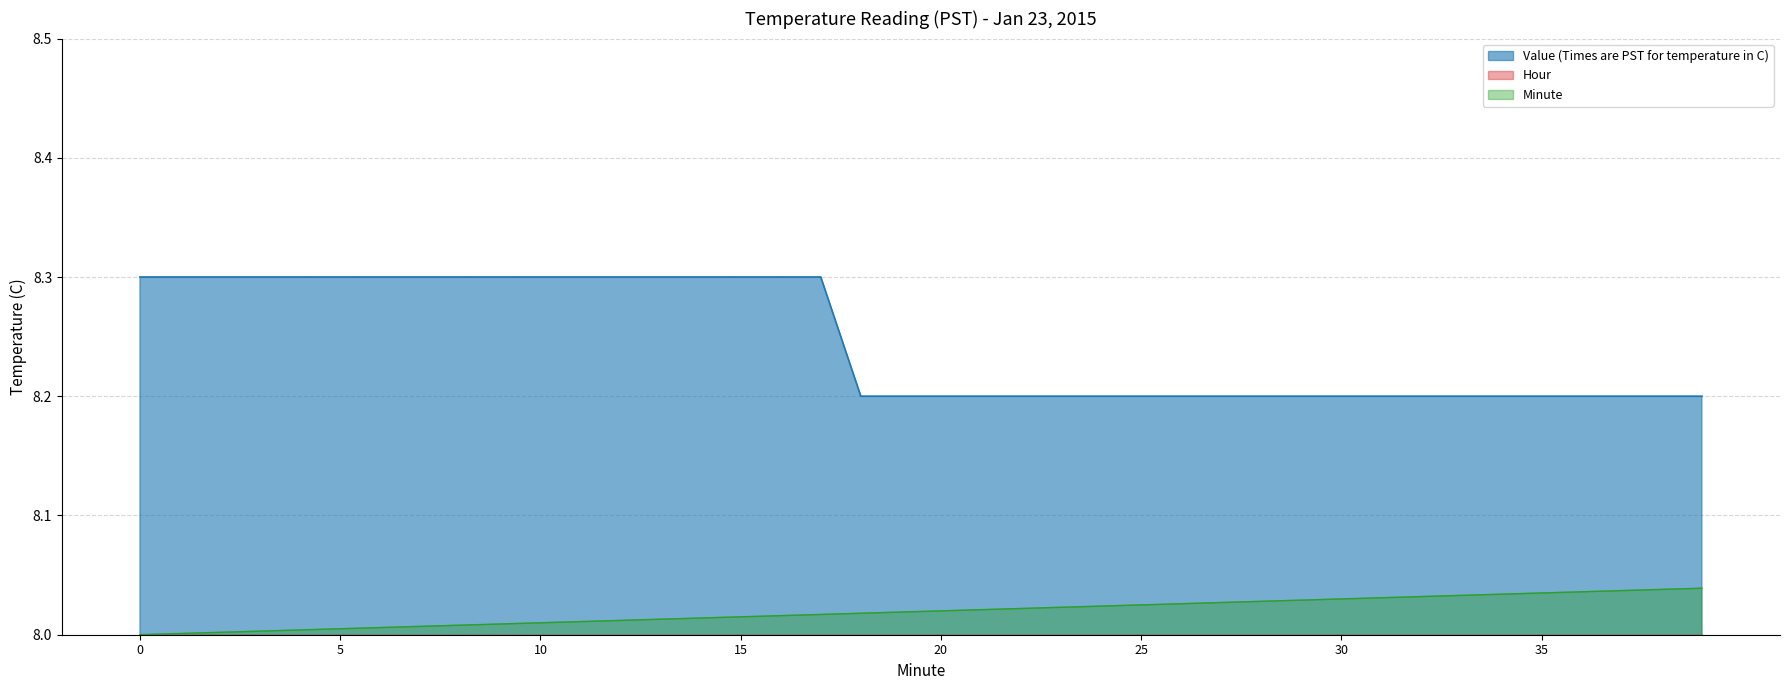

Reading right to left, what are all the values shown in this chart?

Value (Times are PST for temperature in C): 39=8.2	38=8.2	37=8.2	36=8.2	35=8.2	34=8.2	33=8.2	32=8.2	31=8.2	30=8.2	29=8.2	28=8.2	27=8.2	26=8.2	25=8.2	24=8.2	23=8.2	22=8.2	21=8.2	20=8.2	19=8.2	18=8.2	17=8.3	16=8.3	15=8.3	14=8.3	13=8.3	12=8.3	11=8.3	10=8.3	9=8.3	8=8.3	7=8.3	6=8.3	5=8.3	4=8.3	3=8.3	2=8.3	1=8.3	0=8.3
Minute: 39=8.0	38=8.0	37=8.0	36=8.0	35=8.0	34=8.0	33=8.0	32=8.0	31=8.0	30=8.0	29=8.0	28=8.0	27=8.0	26=8.0	25=8.0	24=8.0	23=8.0	22=8.0	21=8.0	20=8.0	19=8.0	18=8.0	17=8.0	16=8.0	15=8.0	14=8.0	13=8.0	12=8.0	11=8.0	10=8.0	9=8.0	8=8.0	7=8.0	6=8.0	5=8.0	4=8.0	3=8.0	2=8.0	1=8.0	0=8.0